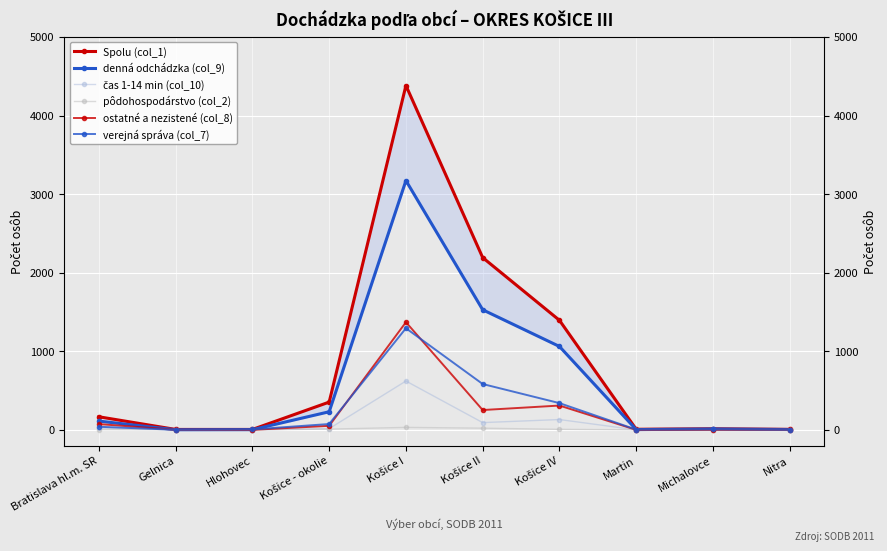

Reading left to right, transcribe all the data shown in this chart.

Spolu (col_1): Bratislava hl.m. SR=166	Gelnica=5	Hlohovec=5	Košice - okolie=353	Košice I=4382	Košice II=2192	Košice IV=1394	Martin=7	Michalovce=14	Nitra=6
denná odchádzka (col_9): Bratislava hl.m. SR=111	Gelnica=1	Hlohovec=2	Košice - okolie=230	Košice I=3172	Košice II=1528	Košice IV=1061	Martin=3	Michalovce=11	Nitra=4
čas 1-14 min (col_10): Bratislava hl.m. SR=23	Gelnica=0	Hlohovec=0	Košice - okolie=15	Košice I=621	Košice II=92	Košice IV=131	Martin=0	Michalovce=0	Nitra=0
pôdohospodárstvo (col_2): Bratislava hl.m. SR=2	Gelnica=0	Hlohovec=0	Košice - okolie=9	Košice I=31	Košice II=21	Košice IV=6	Martin=0	Michalovce=0	Nitra=0
ostatné a nezistené (col_8): Bratislava hl.m. SR=73	Gelnica=1	Hlohovec=0	Košice - okolie=51	Košice I=1370	Košice II=252	Košice IV=309	Martin=0	Michalovce=2	Nitra=2
verejná správa (col_7): Bratislava hl.m. SR=39	Gelnica=1	Hlohovec=5	Košice - okolie=74	Košice I=1293	Košice II=583	Košice IV=340	Martin=3	Michalovce=7	Nitra=2